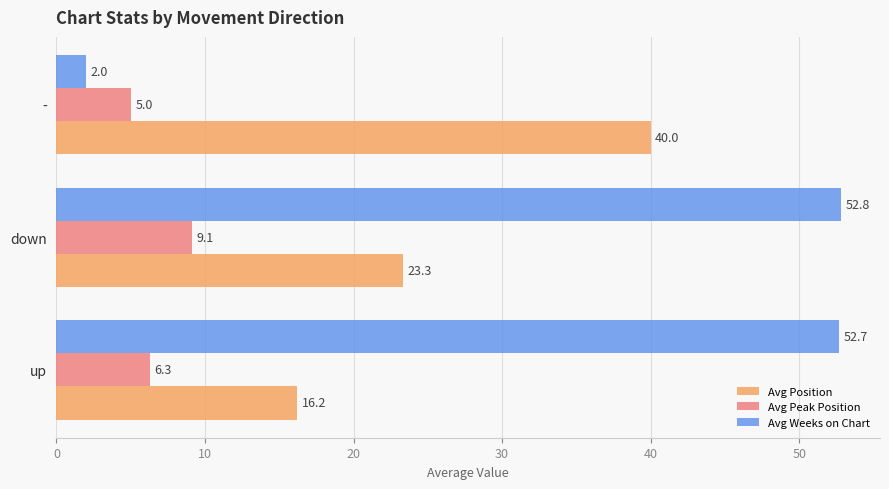

How many data points in Avg Position are less than 23?

1